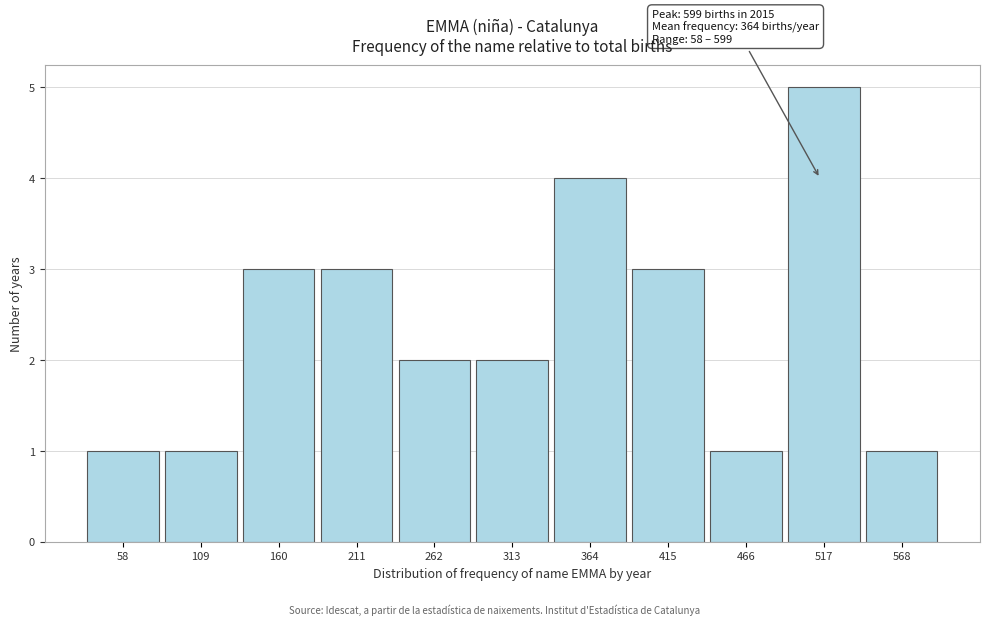

Reading left to right, what are all the values shown in this chart?

1	1	3	3	2	2	4	3	1	5	1